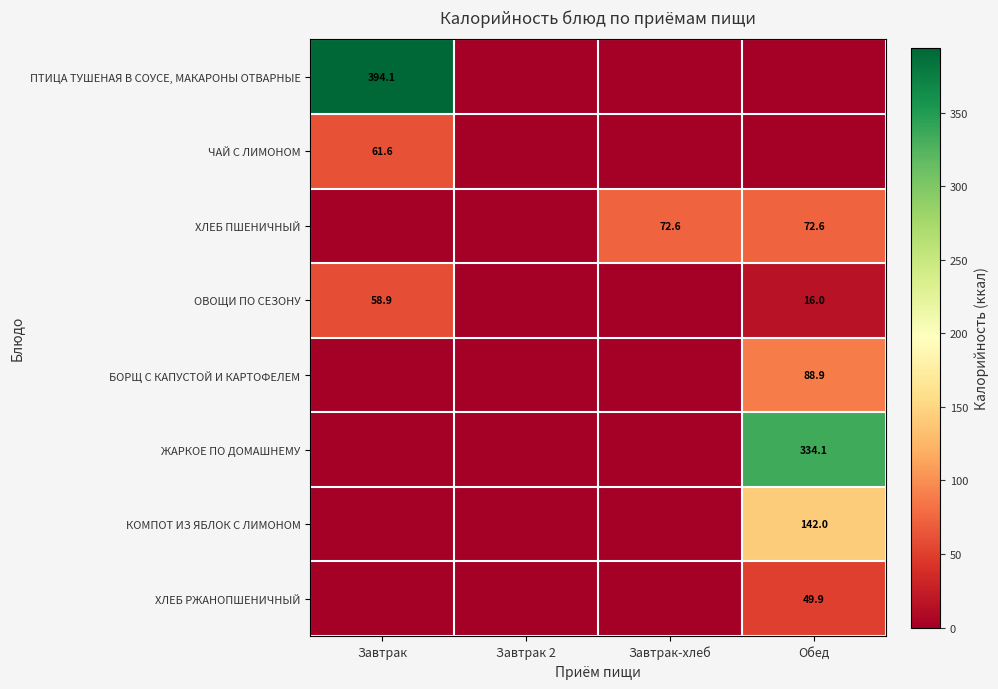

The ХЛЕБ ПШЕНИЧНЫЙ series shows 72.6 at Завтрак-хлеб. True or false?

True